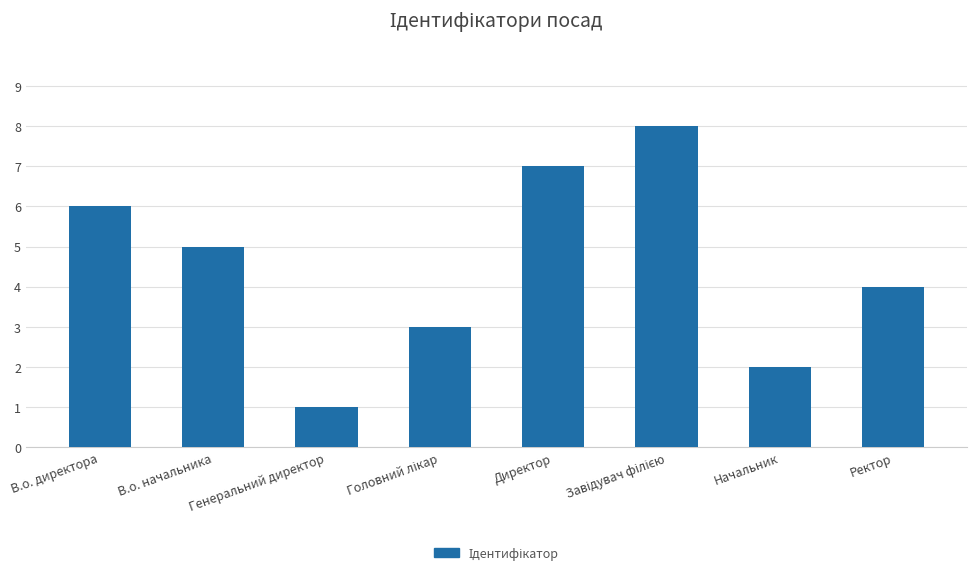

Which has a higher value, Начальник or В.о. директора?

В.о. директора